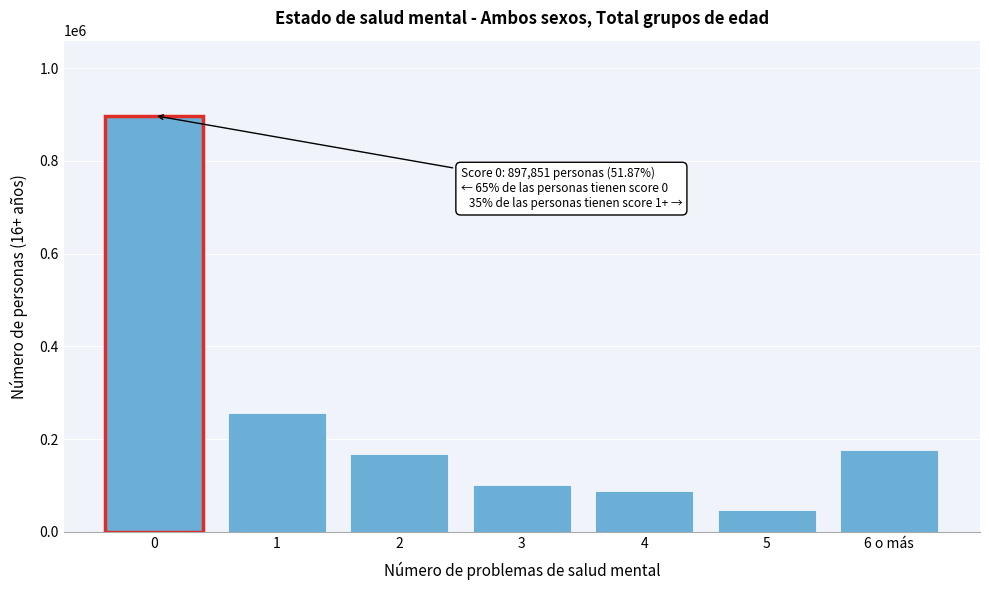

Reading left to right, what are all the values shown in this chart?

897851	256527	166741	100343	87189	46828	175402